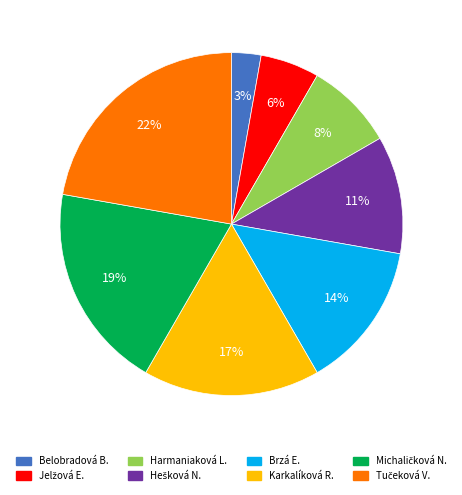

Is there a majority slice in this chart?

No